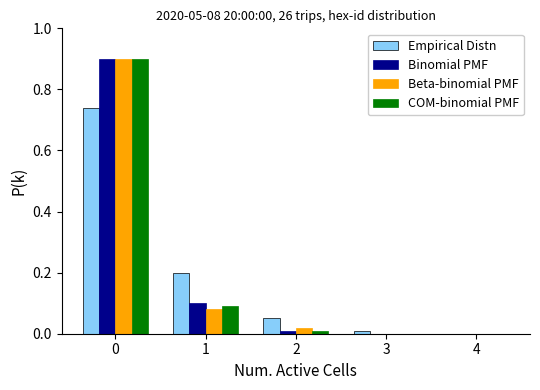

True or false: Empirical Distn has a value of 0.1 at 2.

True